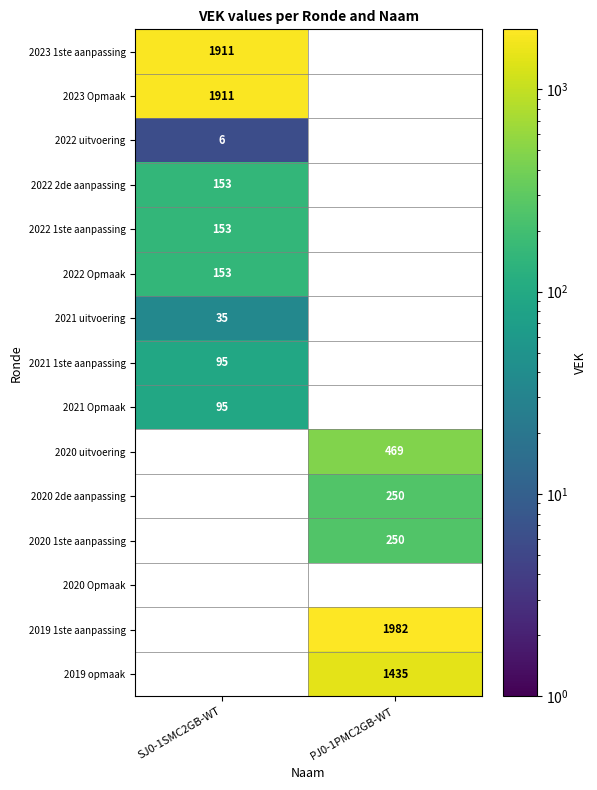

How many distinct data groups are displayed?

15